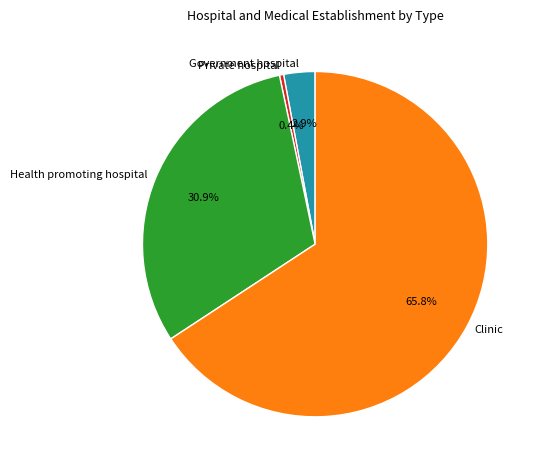

Which slice is the smallest?

Private hospital